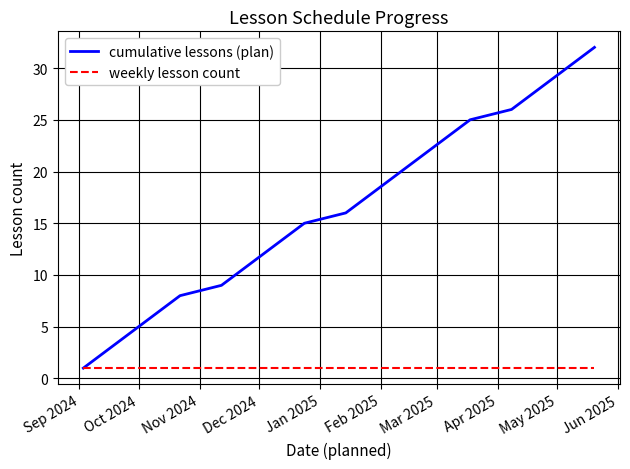

Which series has the widest spread of values?

cumulative lessons (plan)